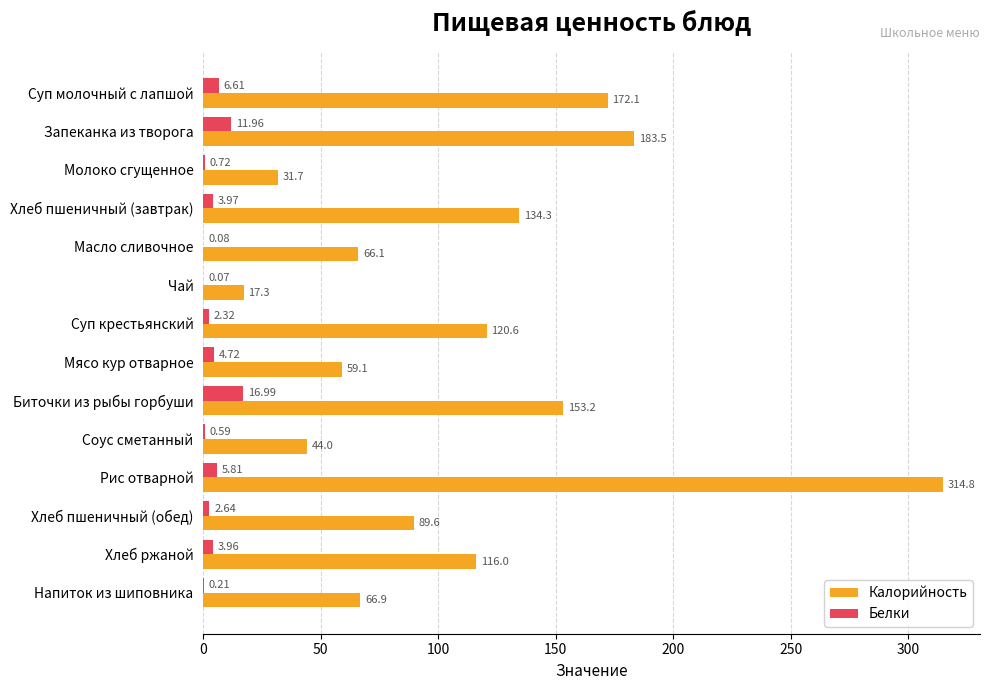

What is the sum of the Белки values at Запеканка из творога and Мясо кур отварное?

16.7